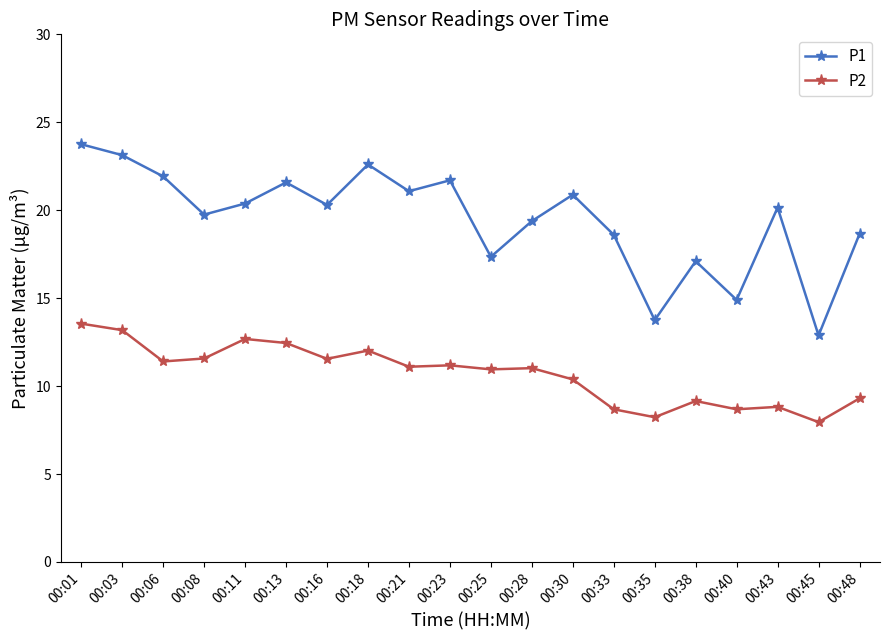

Which category has the lowest value in the P2 series?

00:45